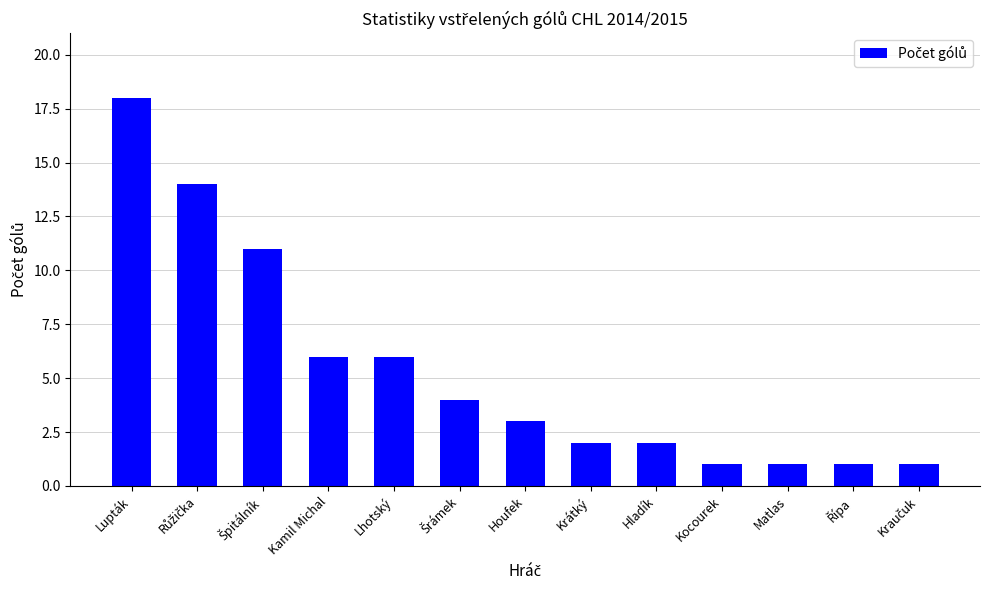

Reading left to right, what are all the values shown in this chart?

18	14	11	6	6	4	3	2	2	1	1	1	1